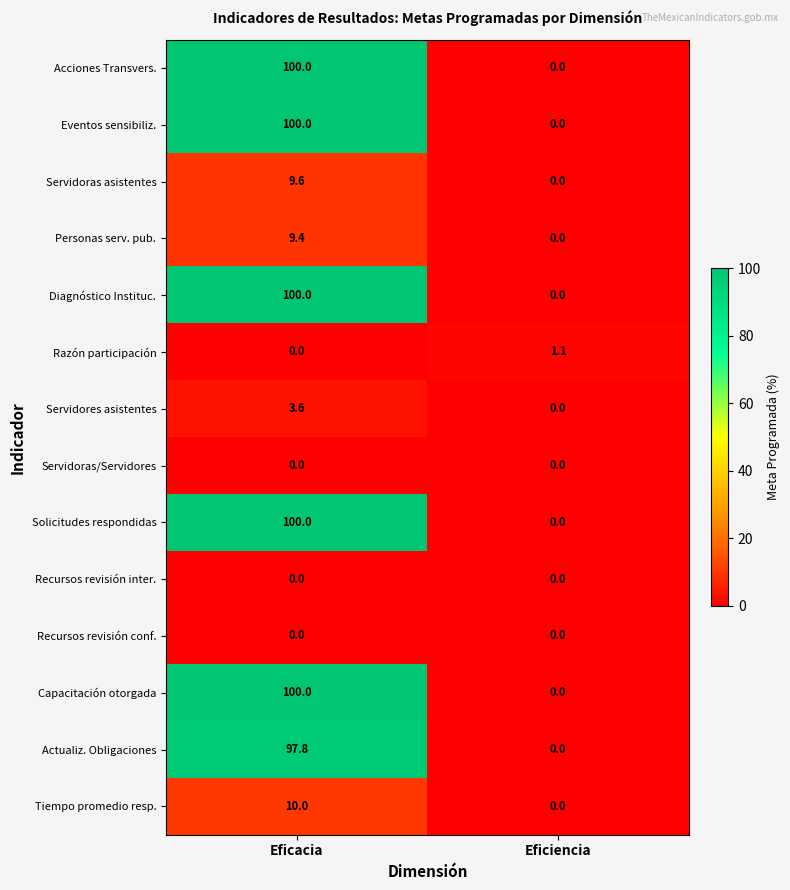

What is the spread (max minus min) of values at Eficiencia?

1.1